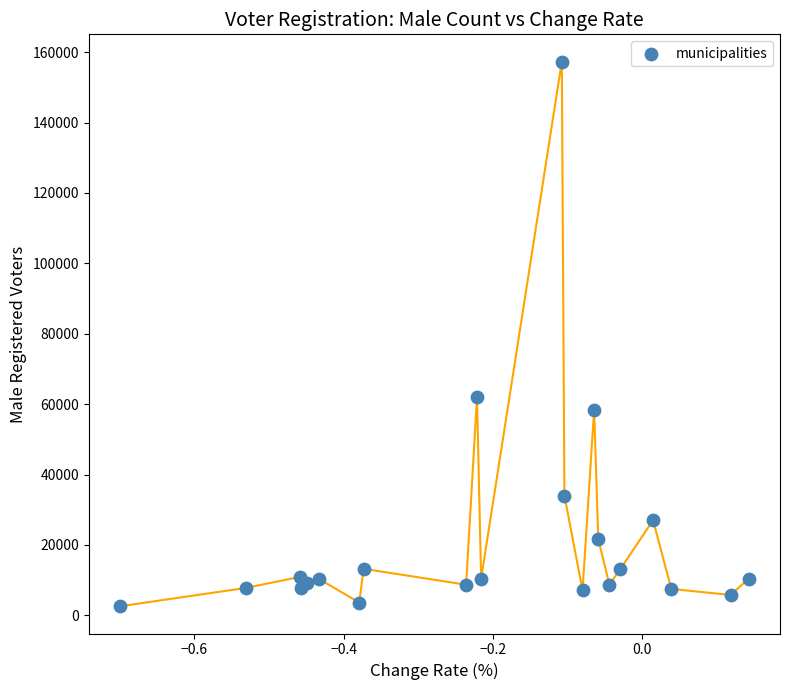

What Y value in the scatter plot is closest to 79948?

62066